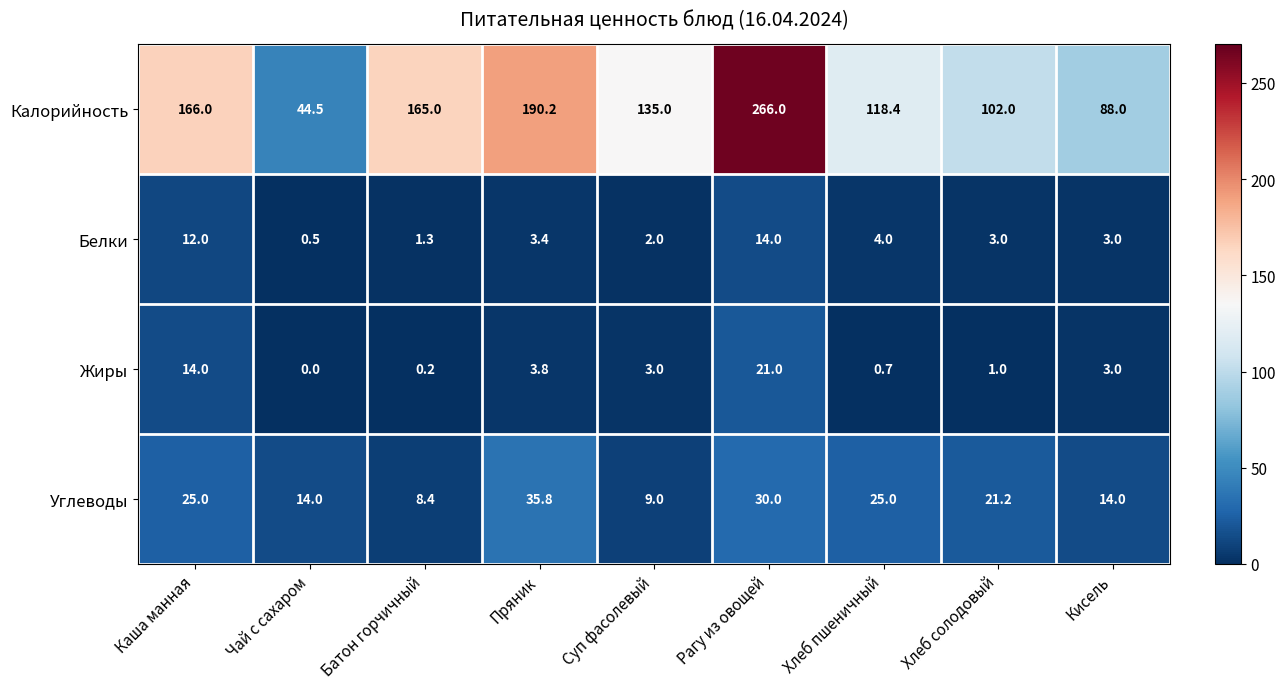

How many Углеводы values are between 14 and 25?

5